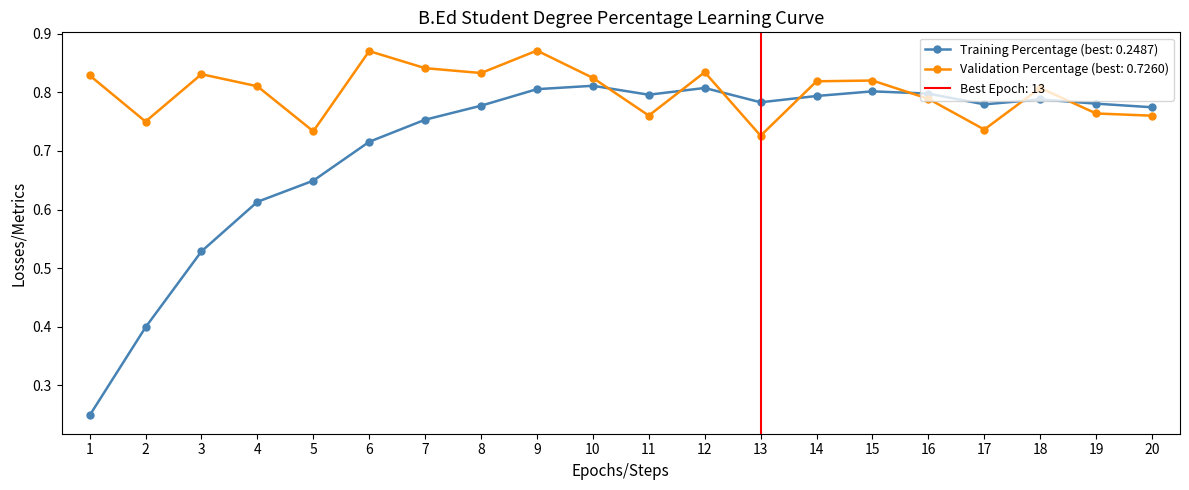

What is the change in value from 1 to 5?

-0.1